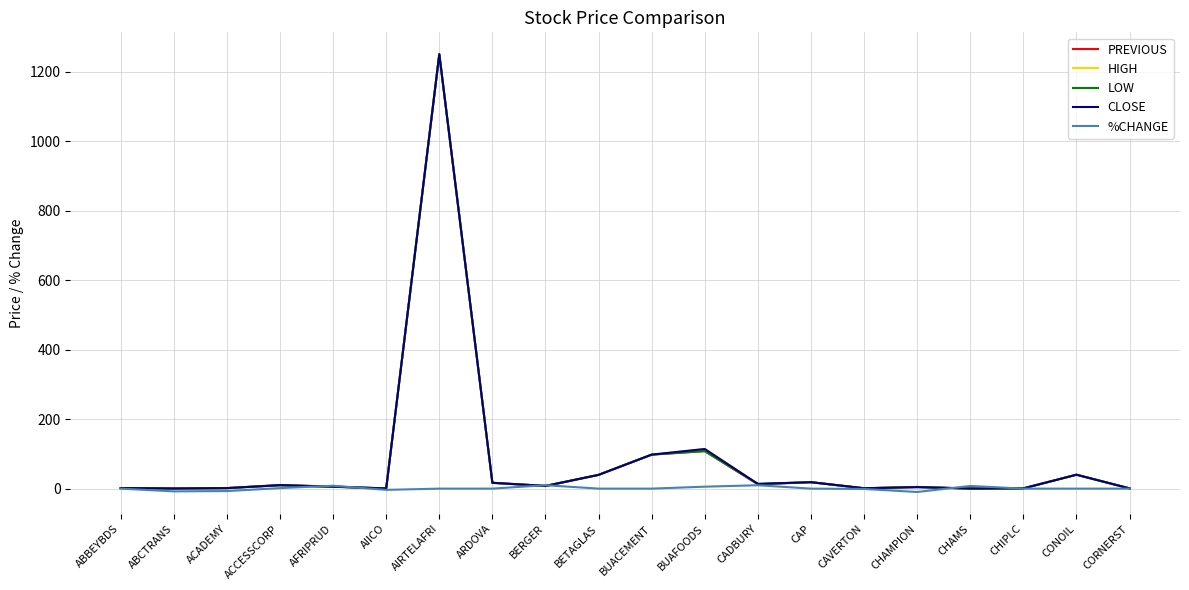

The LOW series shows 108.0 at BUAFOODS. True or false?

True